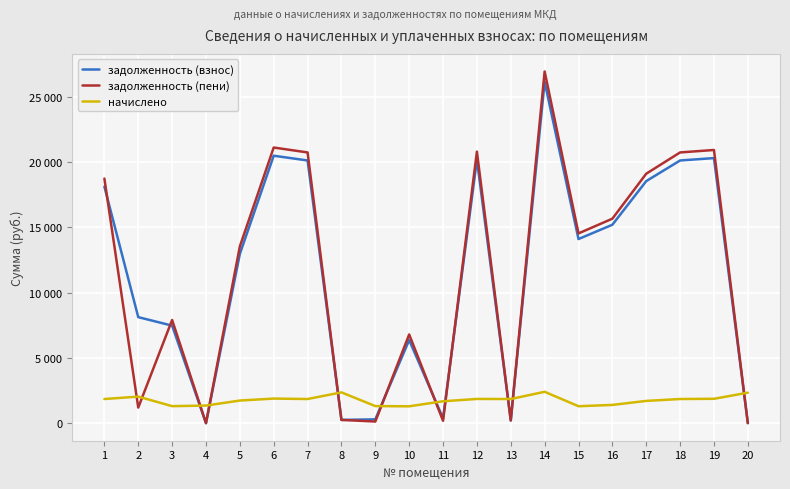

What is the value of the задолженность (взнос) point at the 14th from the left?

26125.1